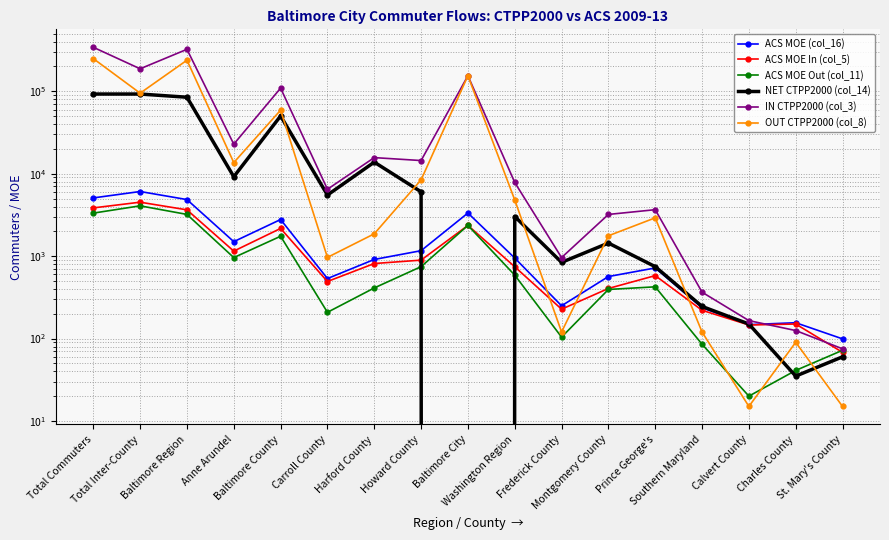

Where is the first local minimum for ACS MOE Out (col_11)?

Anne Arundel